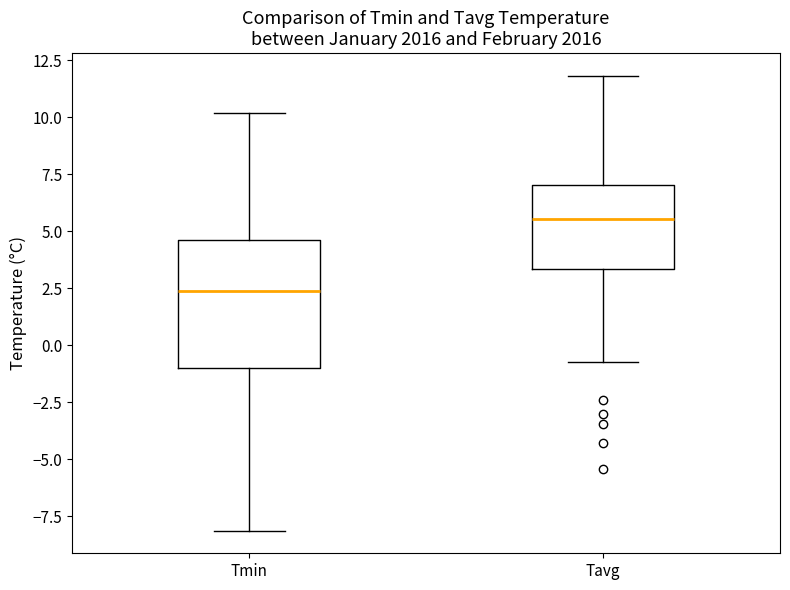

Reading left to right, transcribe this box plot: for each box, give where its median line is, the range the box spans, and where its two whiskers end, as read against the y-axis. The values are not printed on the chart, so give them approximately, as read against the axis.

Tmin: median 2.5, box -1.0 to 4.5, whiskers -8.0 to 10.0
Tavg: median 5.5, box 3.5 to 7.0, whiskers -1.0 to 12.0